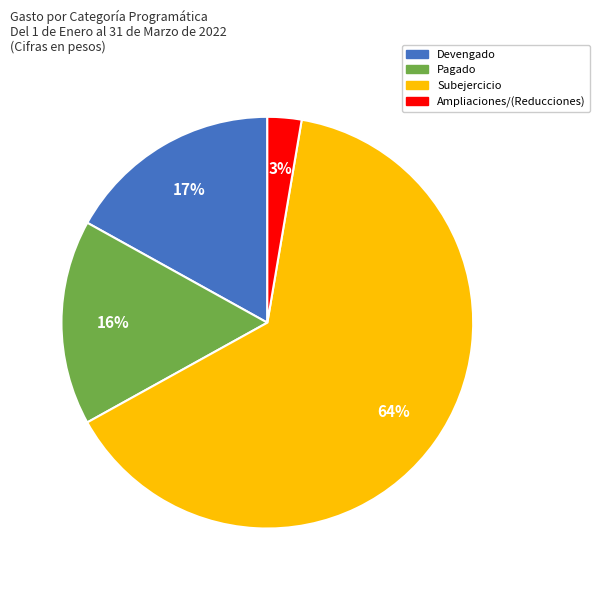

How many slices are in this pie chart?

4